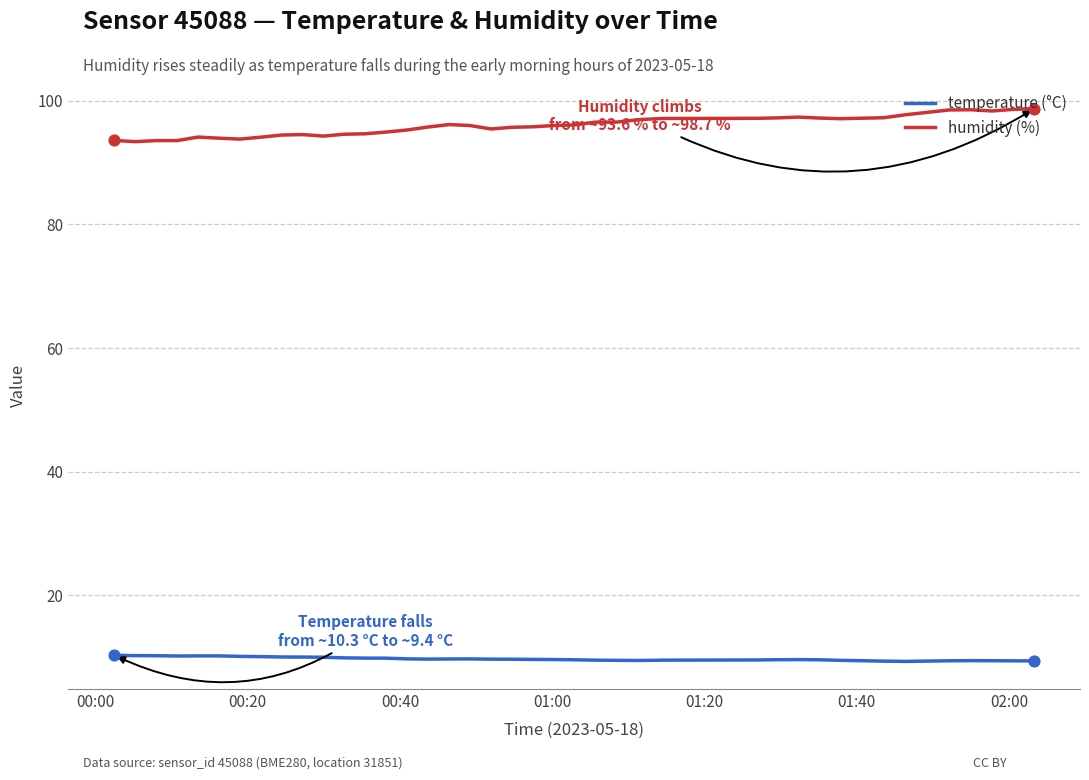

What is the minimum value for temperature (°C)?

9.3